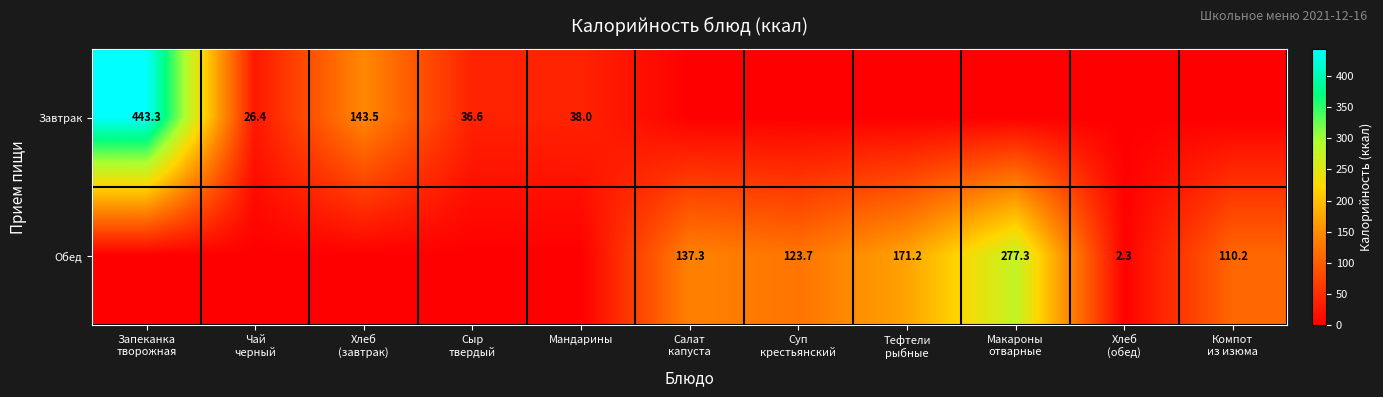

Where does the Обед series first go above 2?

Салат капуста